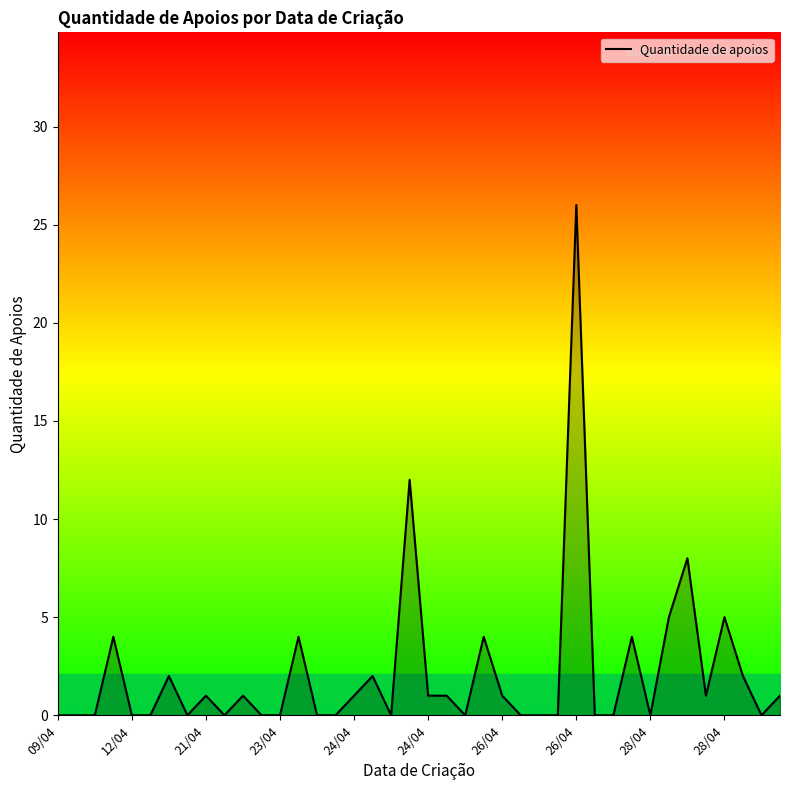

What is the maximum value shown in the chart?

26